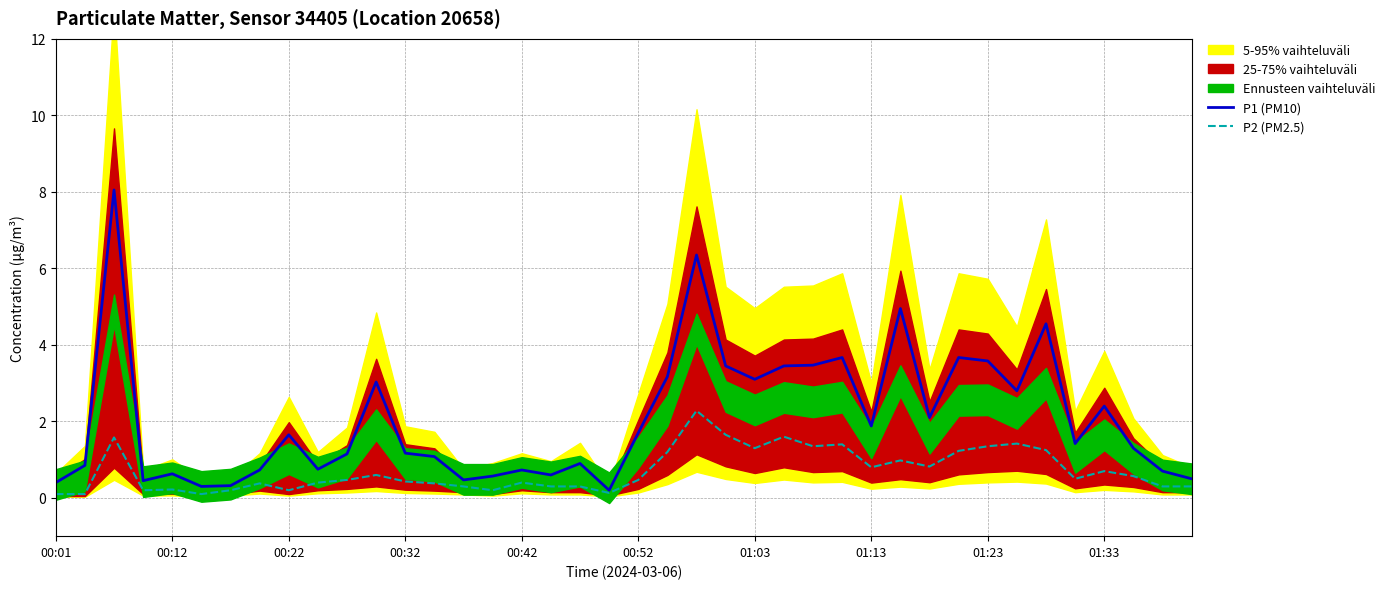

What is the highest value of the P2 (PM2.5) series?

2.3